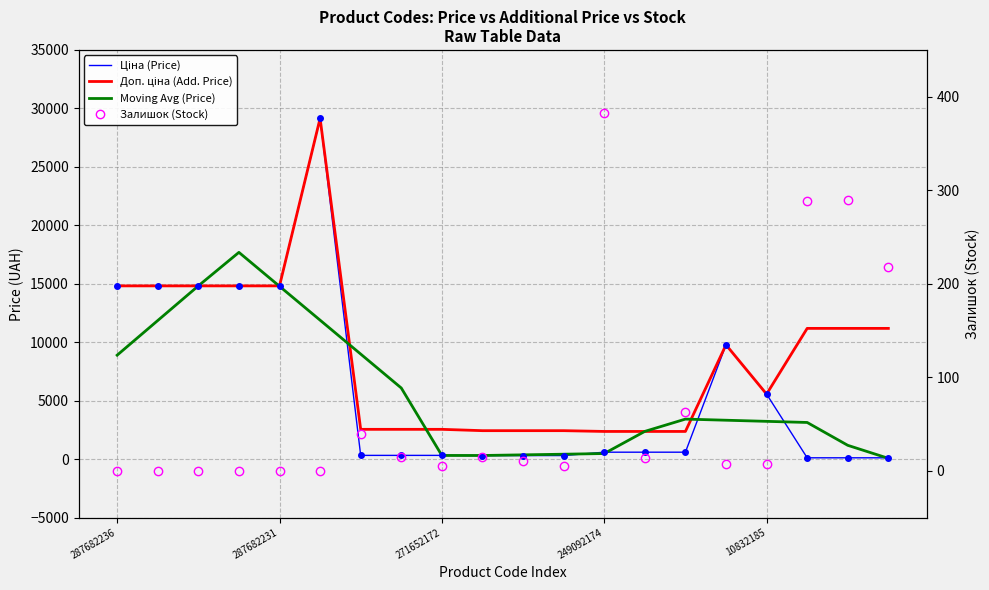

True or false: Залишок (Stock) has a value of 5.0 at 11.

True